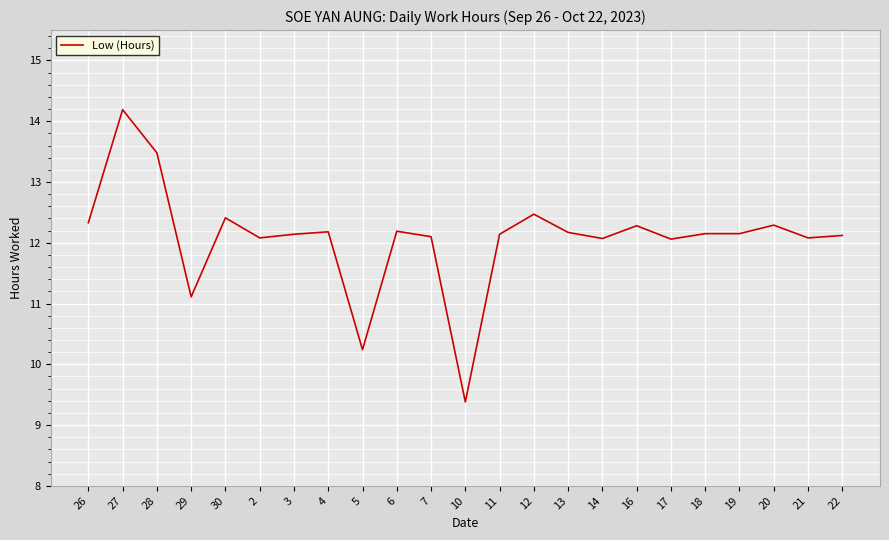

What is the smallest value displayed?

9.4